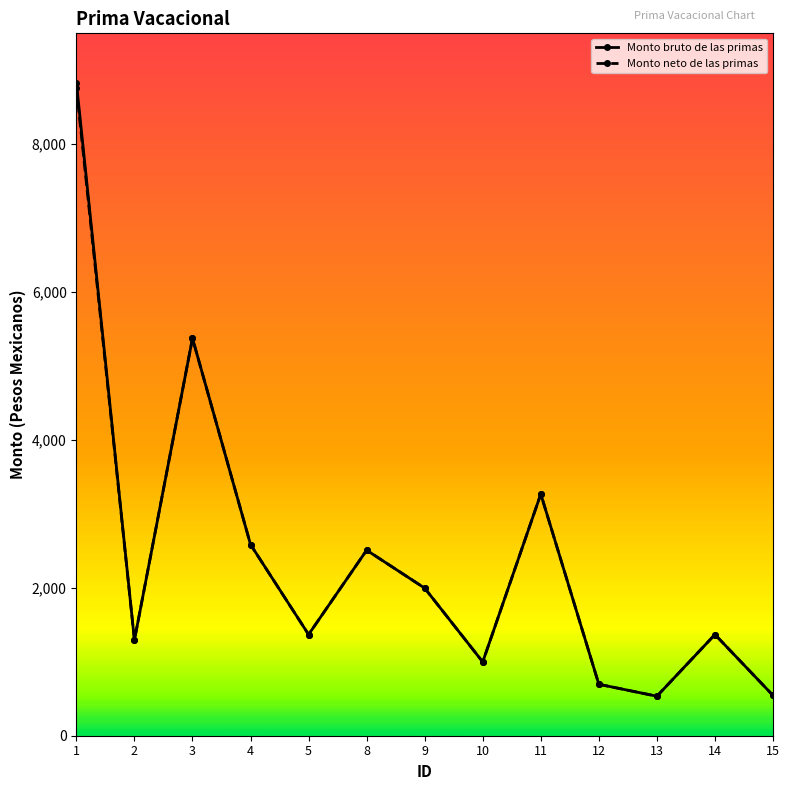

What is the difference between the second highest and second lowest values in the Monto neto de las primas series?

4830.2